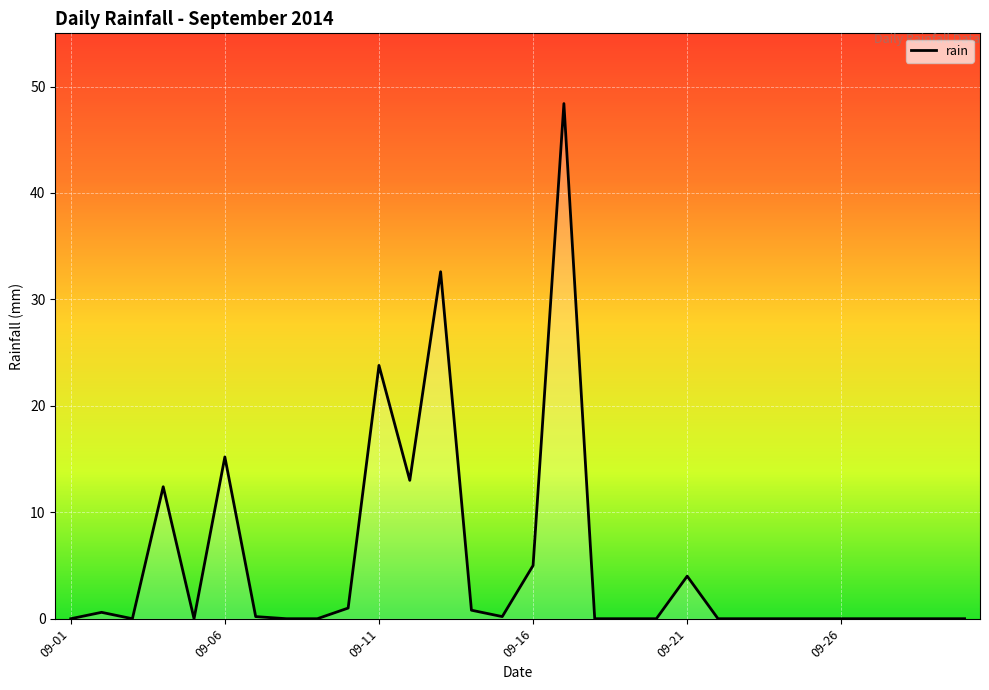

How many lines are shown in the chart?

1